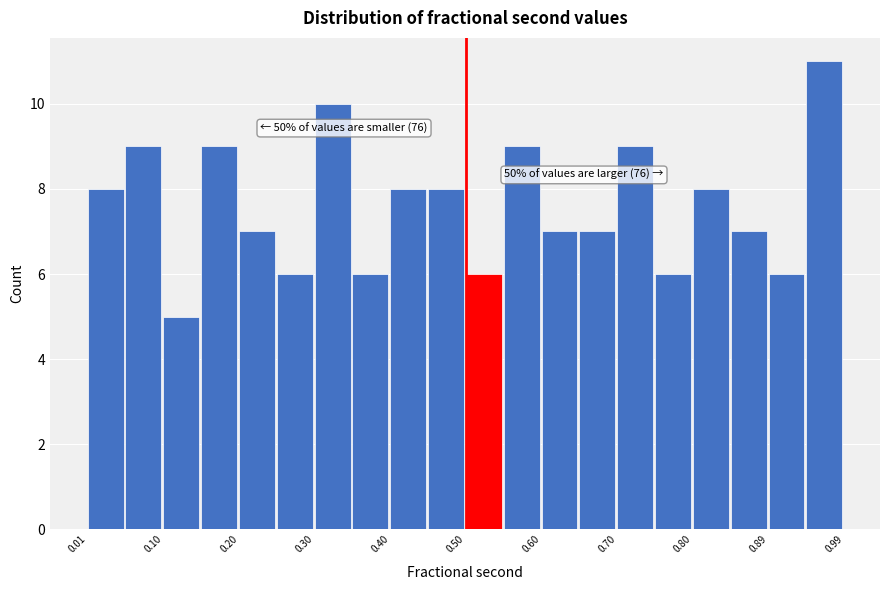

Over which range of the x-axis is the bar tallest?

0.94 to 0.99